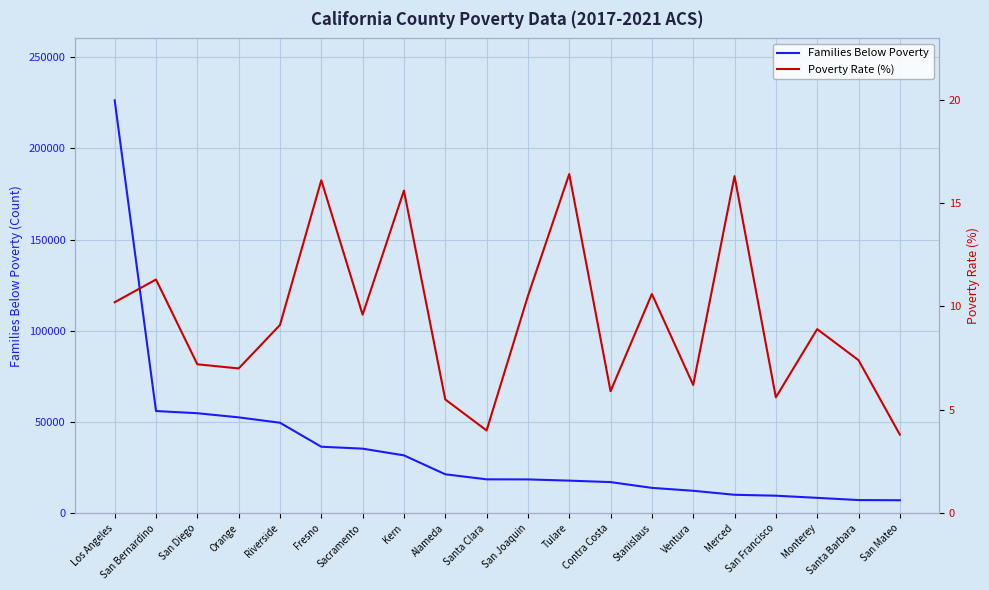

What is the minimum value shown in the chart?

3.8